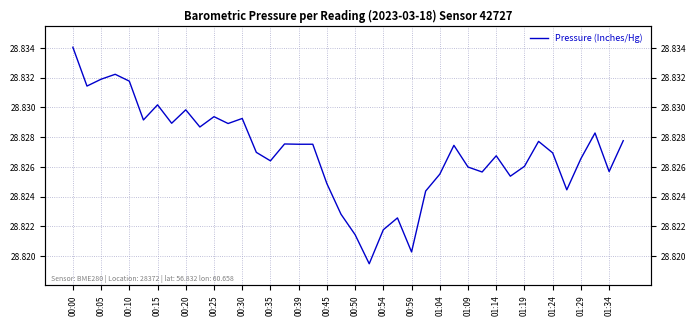

How many lines are shown in the chart?

1